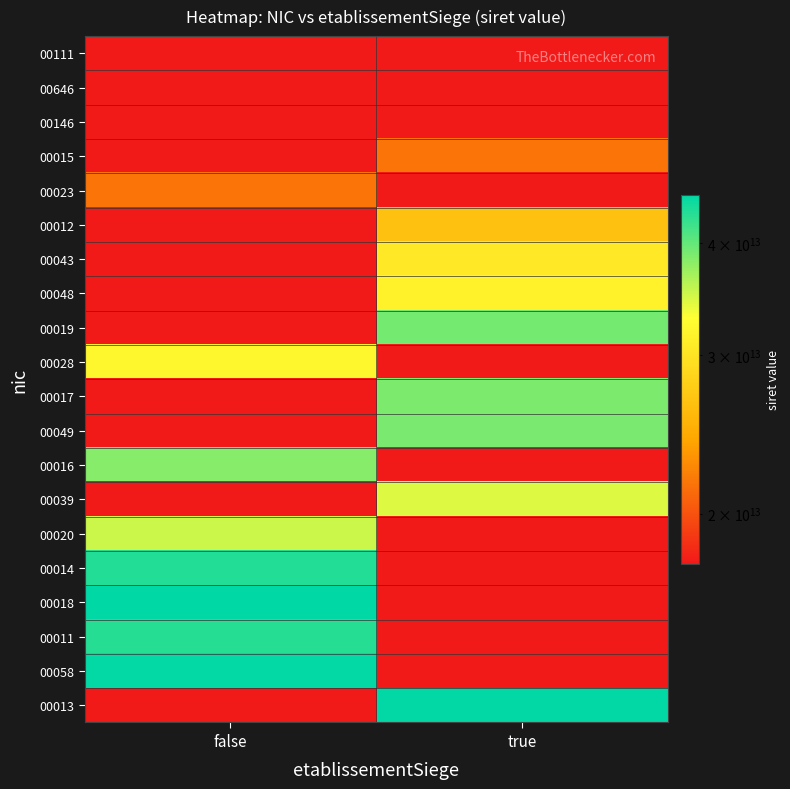

How many data points does each series have?

2